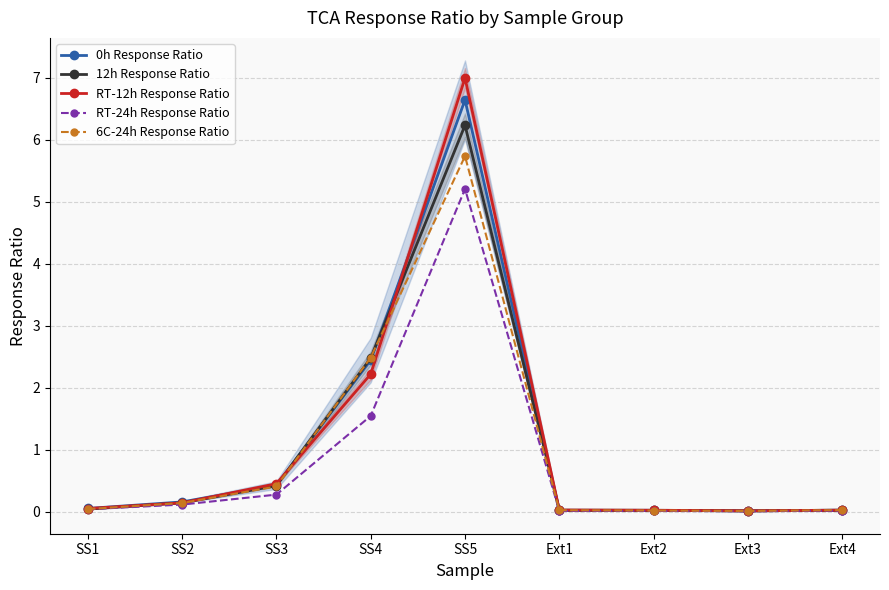

Reading left to right, transcribe all the data shown in this chart.

0h Response Ratio: SS1=0.1	SS2=0.2	SS3=0.4	SS4=2.4	SS5=6.6	Ext1=0.0	Ext2=0.0	Ext3=0.0	Ext4=0.0
12h Response Ratio: SS1=0.0	SS2=0.1	SS3=0.4	SS4=2.5	SS5=6.2	Ext1=0.0	Ext2=0.0	Ext3=0.0	Ext4=0.0
RT-12h Response Ratio: SS1=0.1	SS2=0.1	SS3=0.5	SS4=2.2	SS5=7.0	Ext1=0.0	Ext2=0.0	Ext3=0.0	Ext4=0.0
RT-24h Response Ratio: SS1=0.0	SS2=0.1	SS3=0.3	SS4=1.5	SS5=5.2	Ext1=0.0	Ext2=0.0	Ext3=0.0	Ext4=0.0
6C-24h Response Ratio: SS1=0.0	SS2=0.1	SS3=0.4	SS4=2.5	SS5=5.7	Ext1=0.0	Ext2=0.0	Ext3=0.0	Ext4=0.0